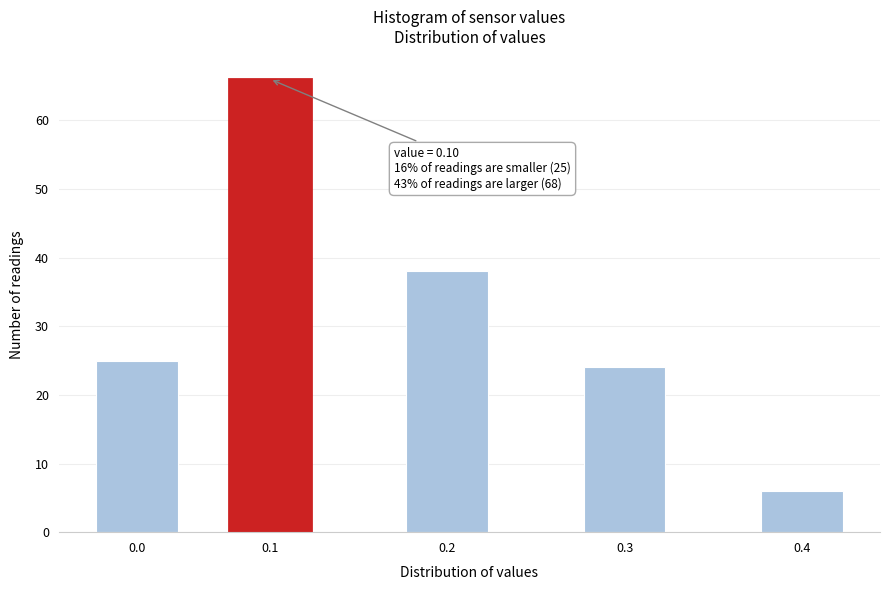

Reading left to right, extract all data points from this chart.

25	66	38	24	6